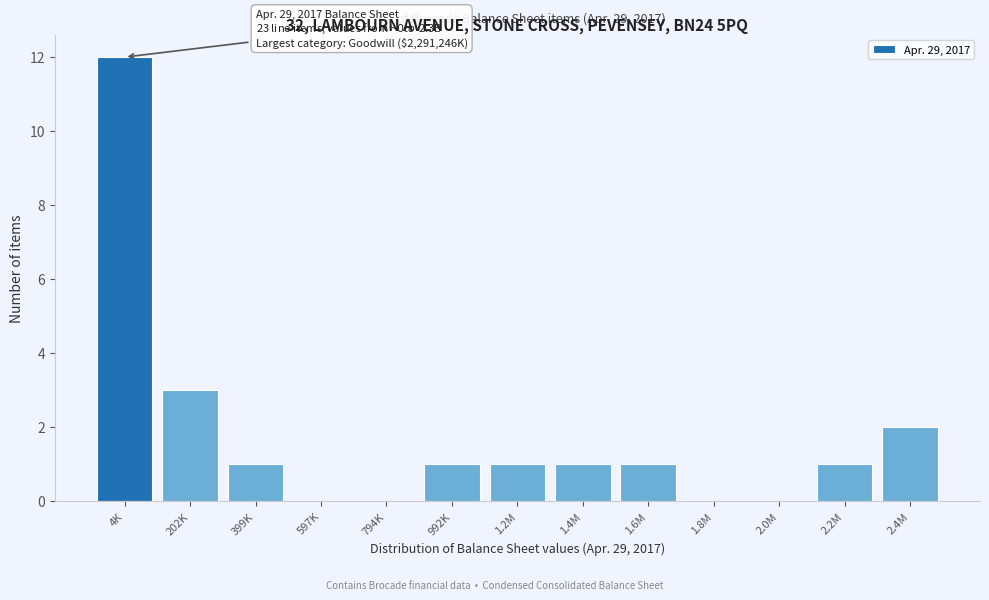

Reading right to left, extract all data points from this chart.

2.4M=2	2.2M=1	2.0M=0	1.8M=0	1.6M=1	1.4M=1	1.2M=1	992K=1	794K=0	597K=0	399K=1	202K=3	4K=12